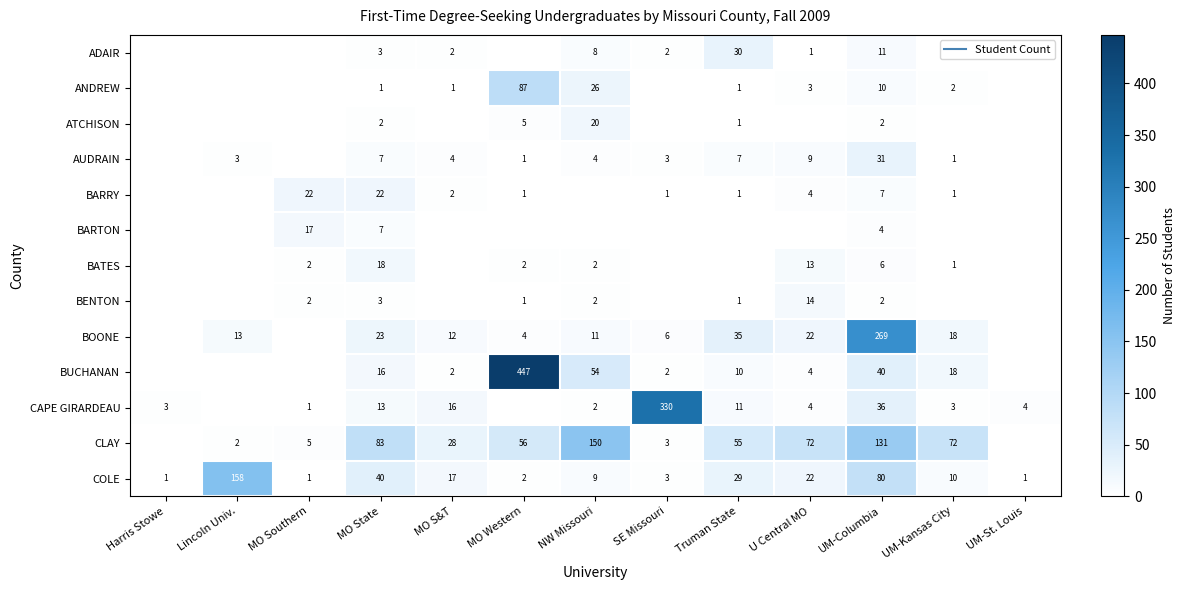

What is the maximum value shown in the chart?

447